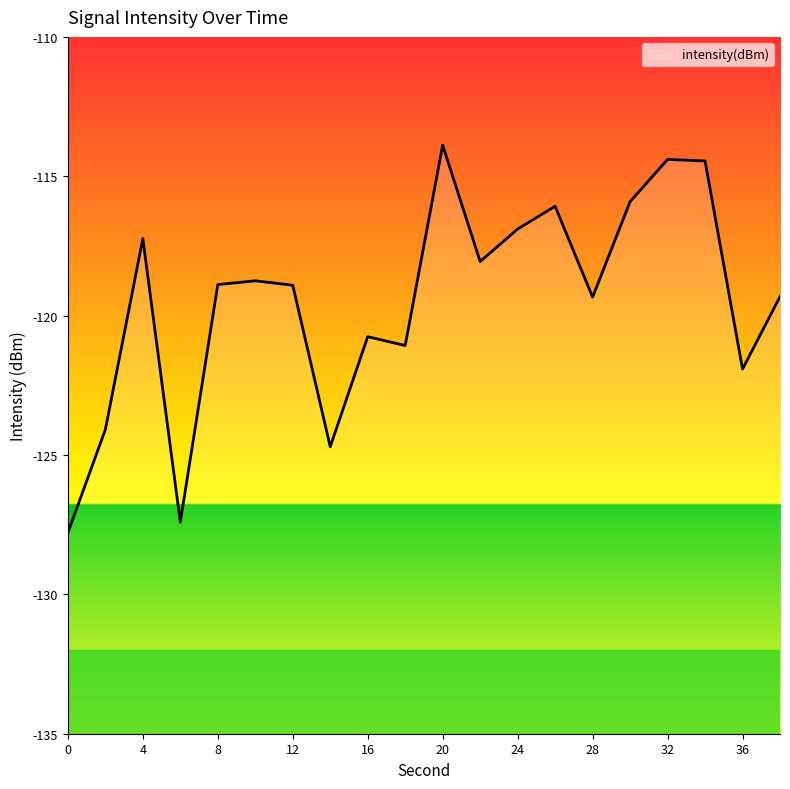

What is the difference between the maximum and minimum values?

13.9